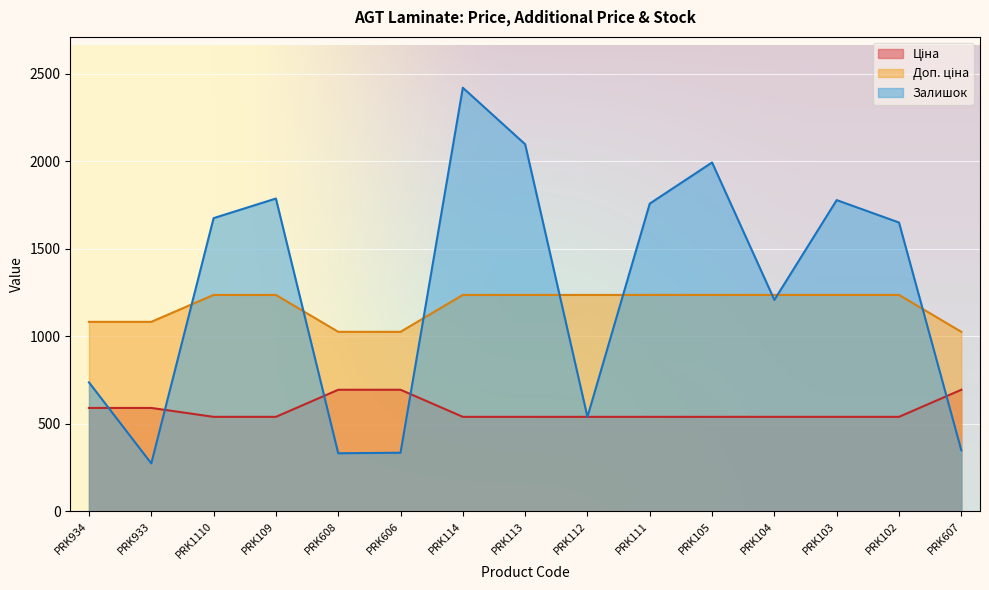

At which label is Доп. ціна closest to 1130?

PRK934